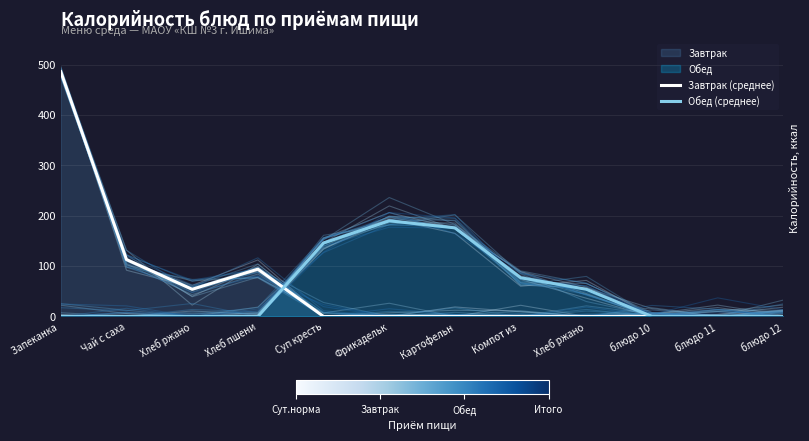

In Завтрак (среднее), how many points are higher than both neighbors (excluding endpoints)?

1